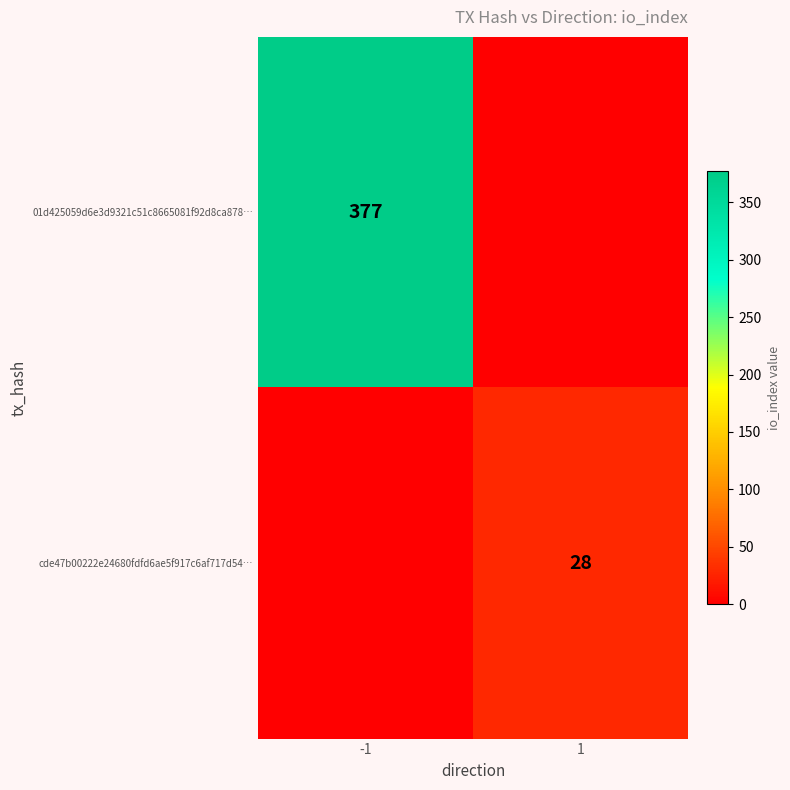

At which category does the chart reach its peak across all series?

-1